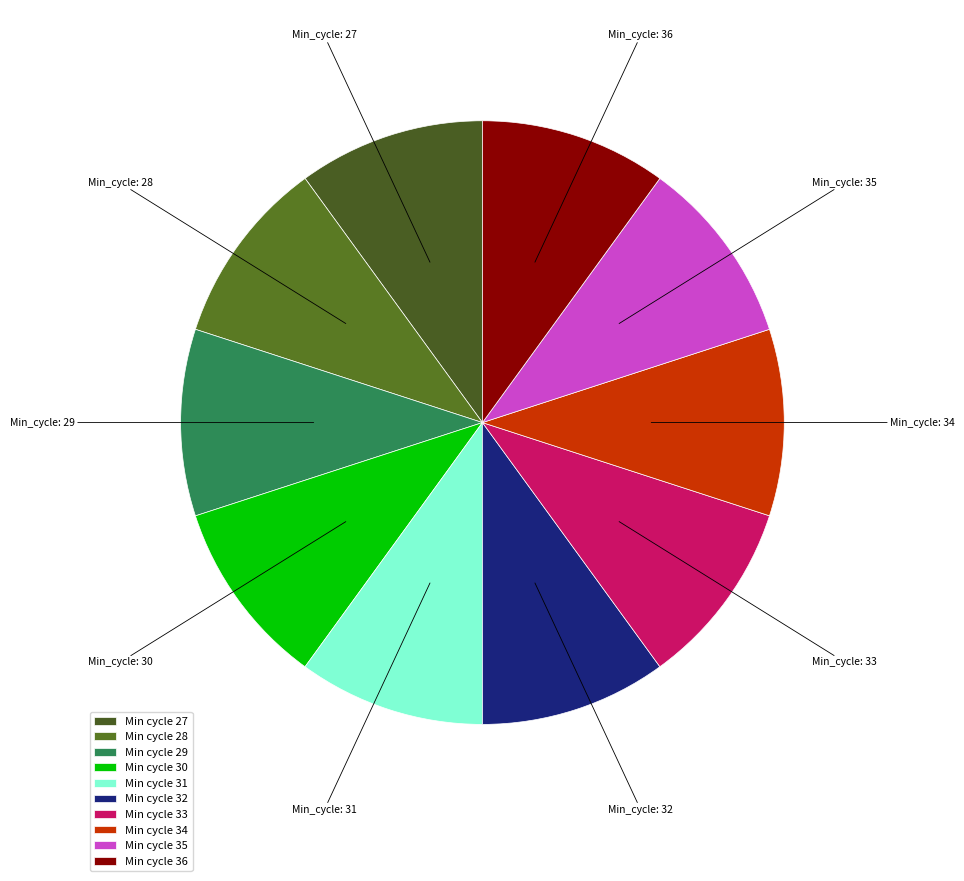

Count the number of slices in the pie.

10